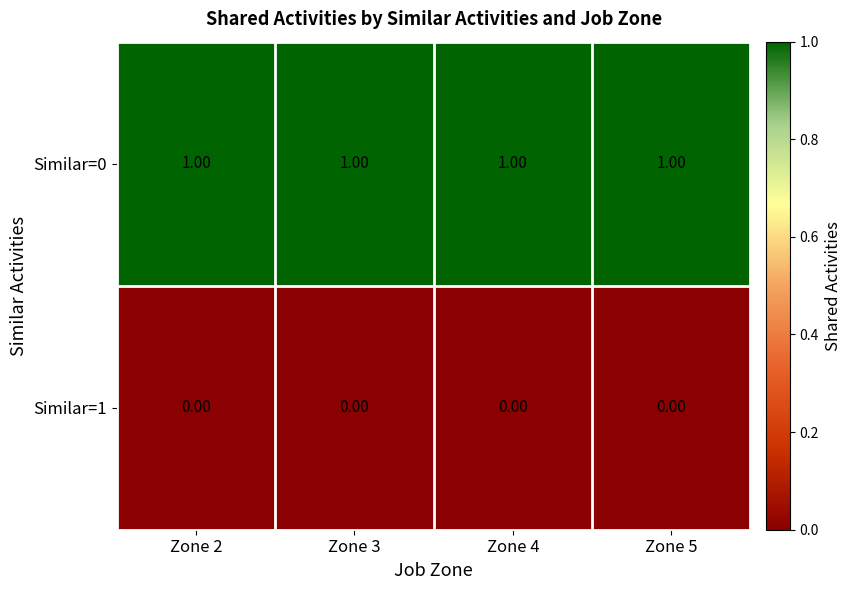

List the series in order of their overall mean, lowest first.

Similar=1, Similar=0